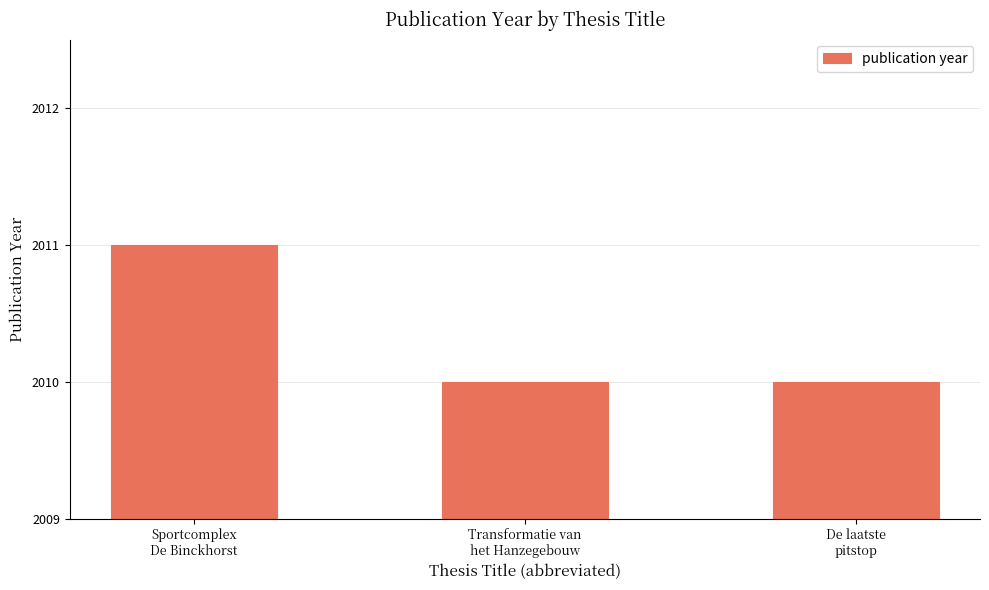

How many categories are shown in the chart?

3